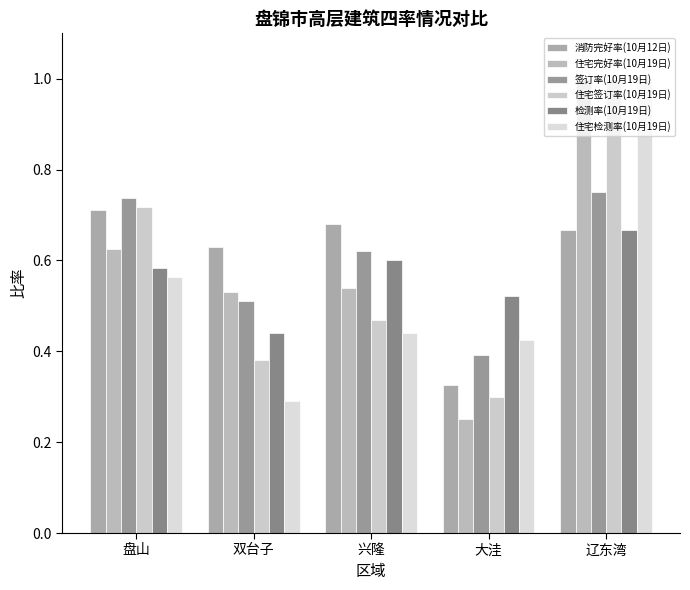

What position from the left is 盘山?

1